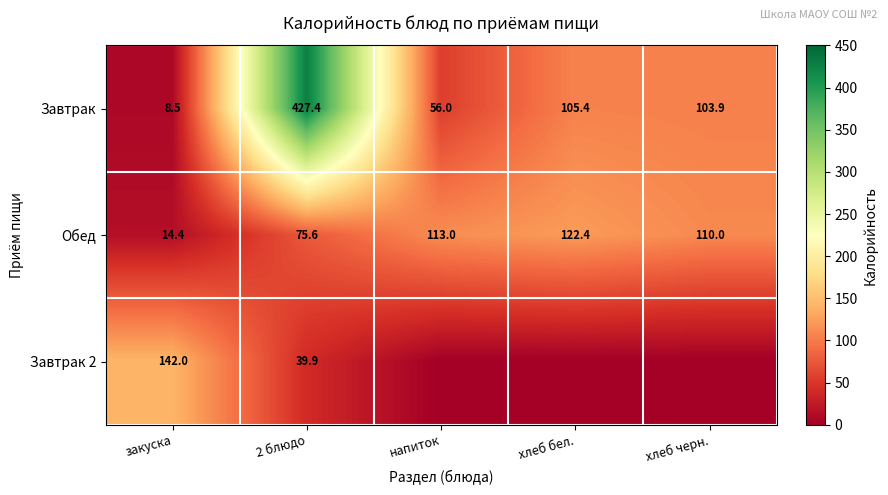

Is it true that Завтрак 2 equals 189.2 at закуска?

False